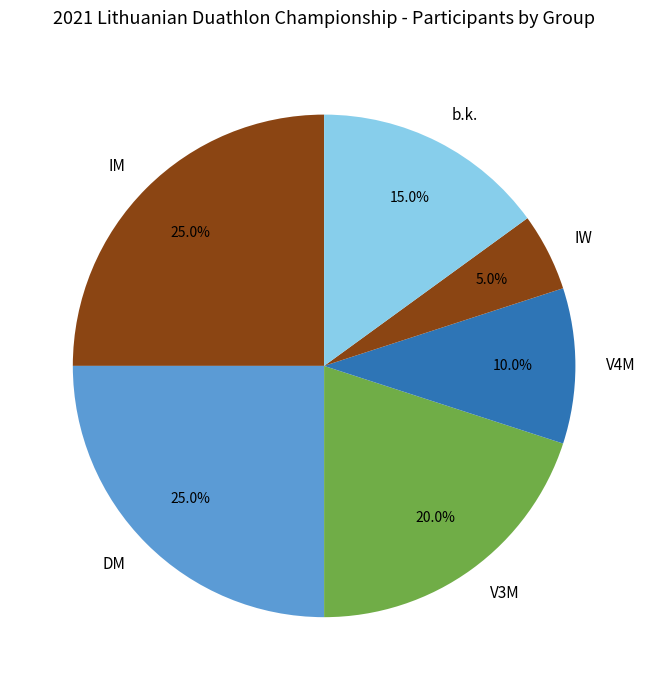

What percentage do V4M and IW together represent?

15.0%